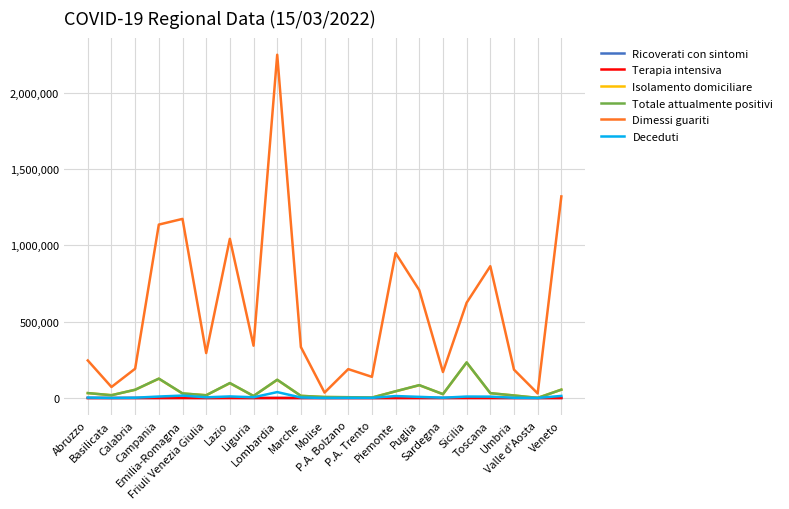

Which series has the widest spread of values?

Dimessi guariti